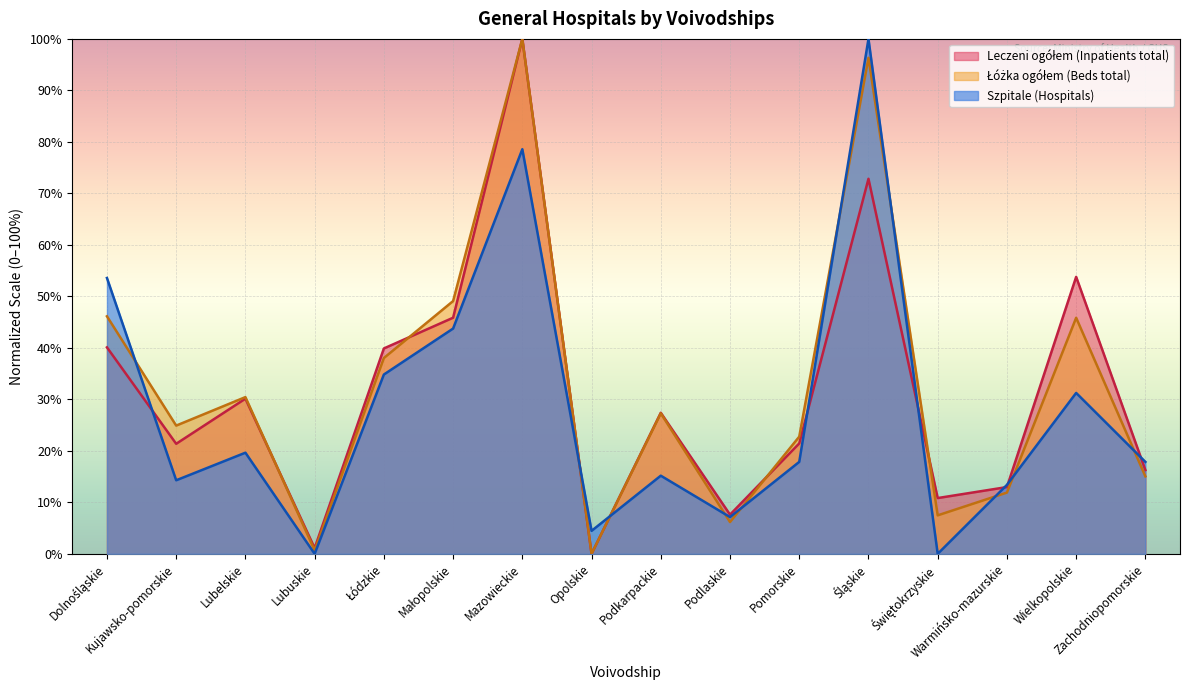

At which label does Szpitale (Hospitals) reach its minimum?

Lubuskie